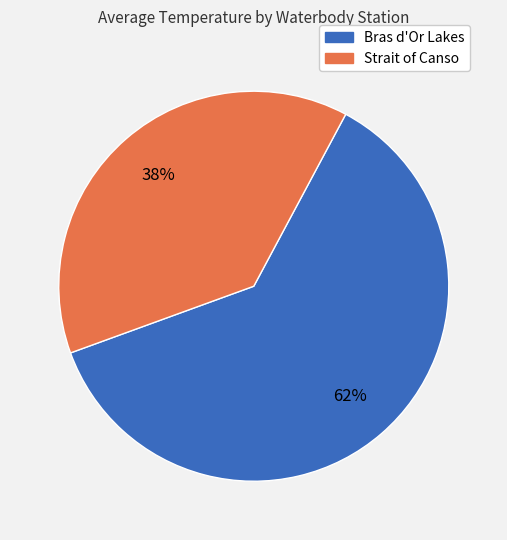

Count the number of slices in the pie.

2